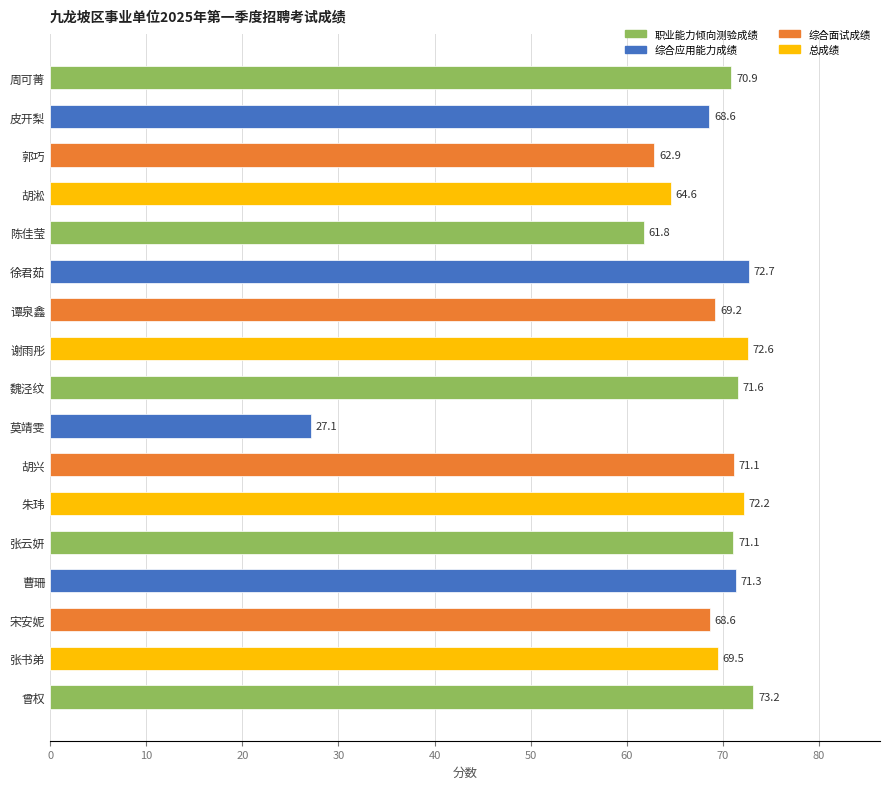

What is the value of the 2nd bar from the top?

68.6